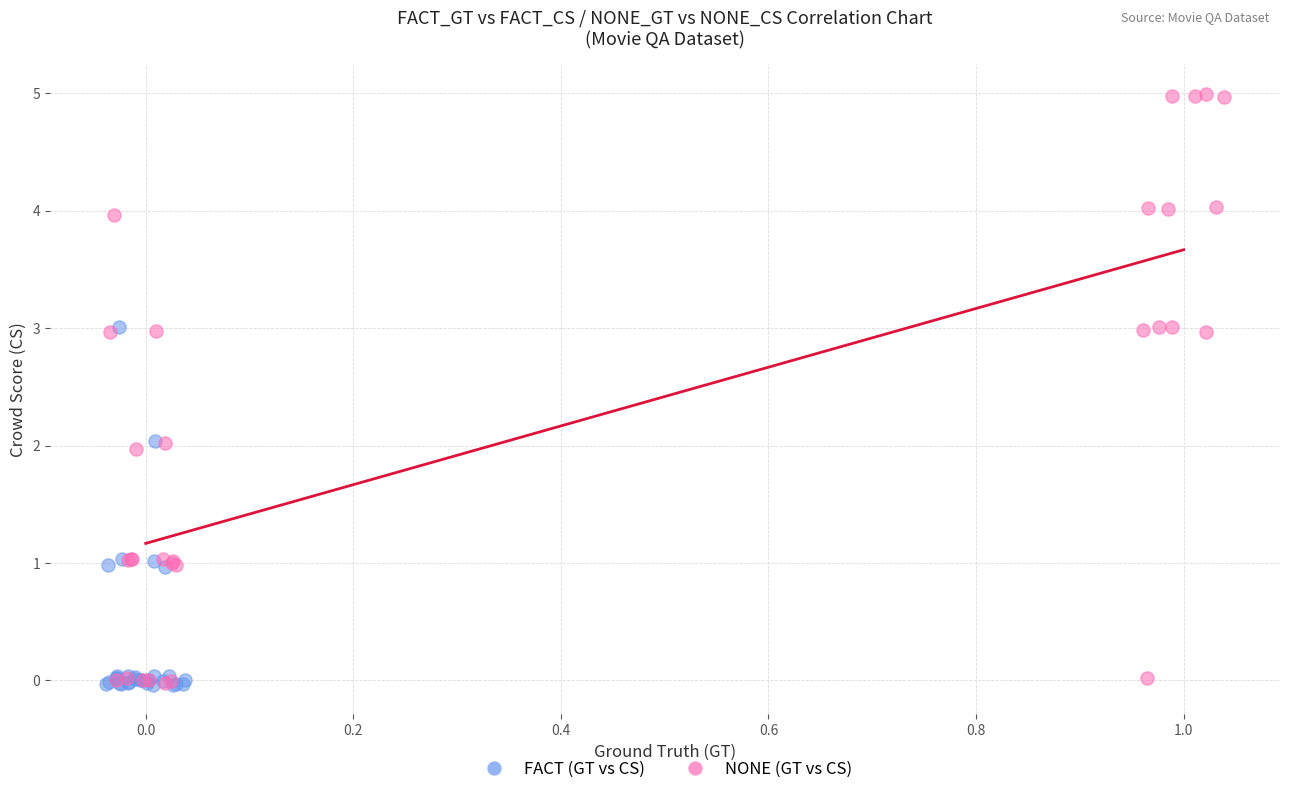

What are all the series names shown in the legend?

FACT (GT vs CS), NONE (GT vs CS)